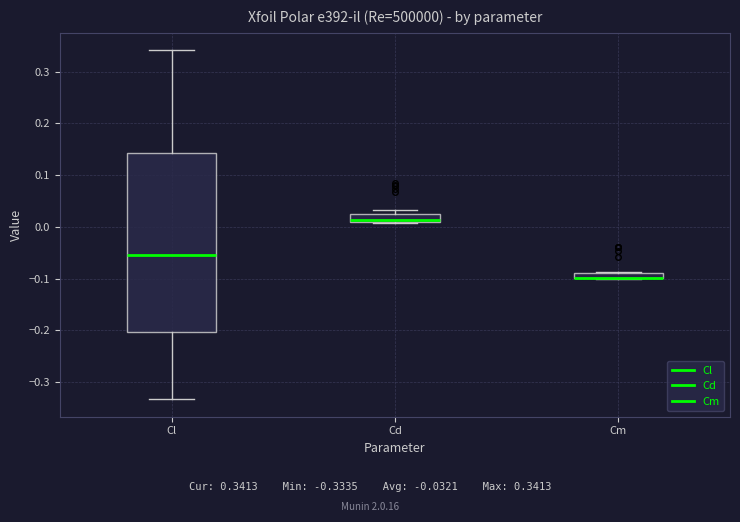

Where is the lower edge of the box for Cm on the y-axis? The values are not printed on the chart, so give them approximately, as read against the axis.

-0.10